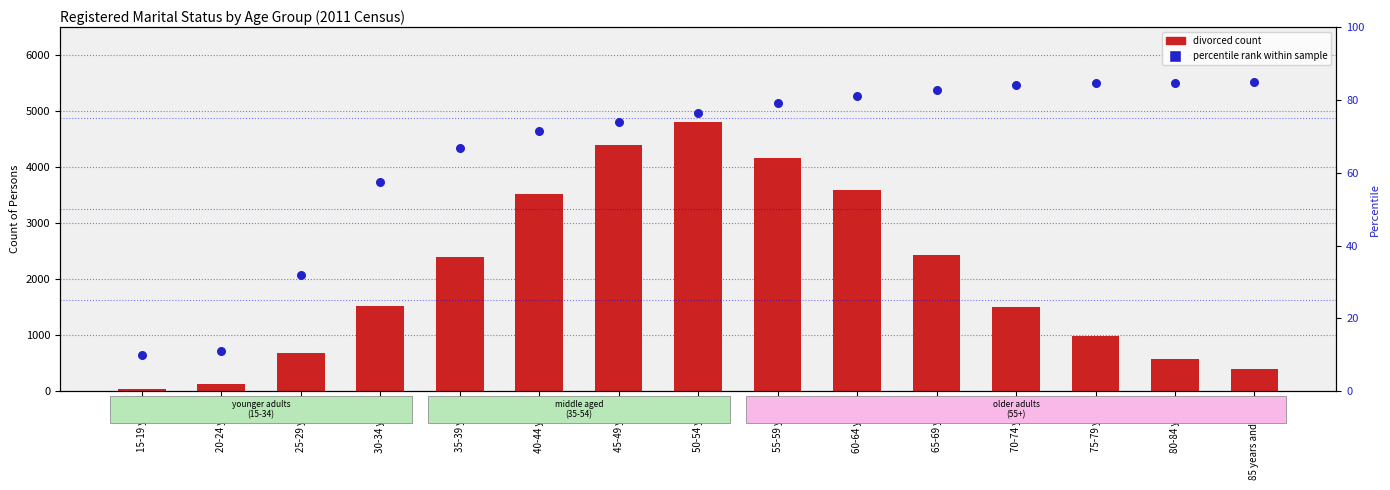

Which series has the largest Y range (max minus min)?

divorced count